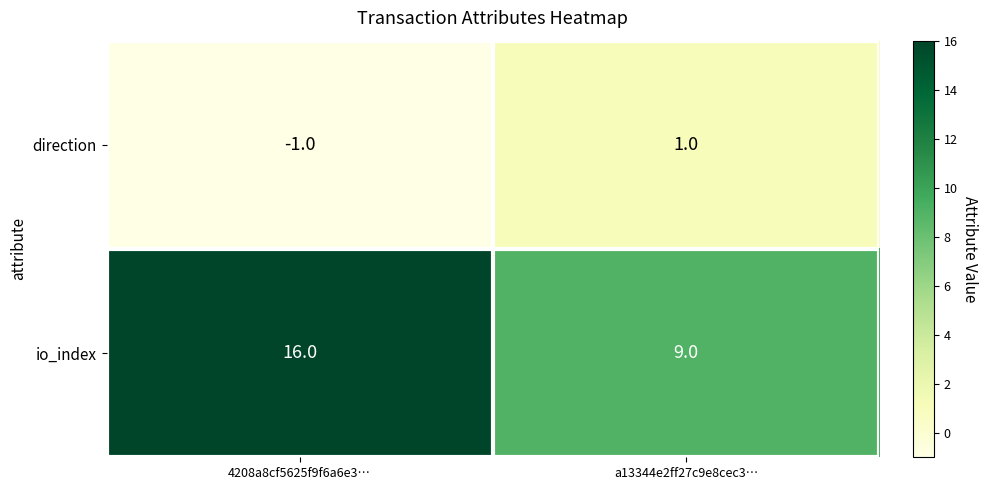

At which category is the sum across all series the highest?

4208a8cf5625f9f6a6e3…